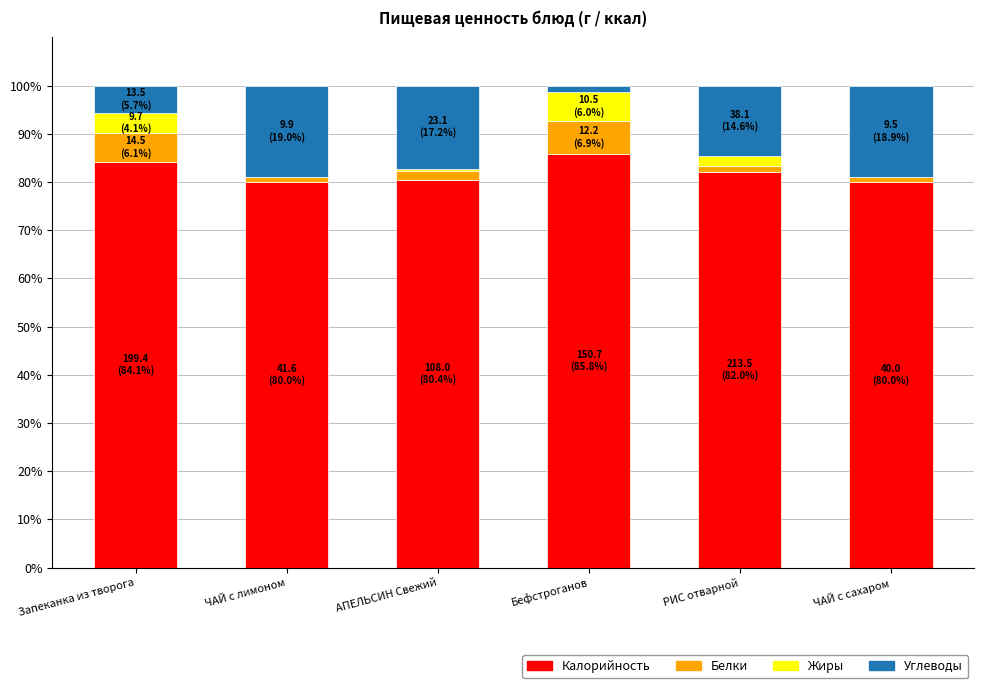

What is the total value across all series at Запеканка из творога?

100.0